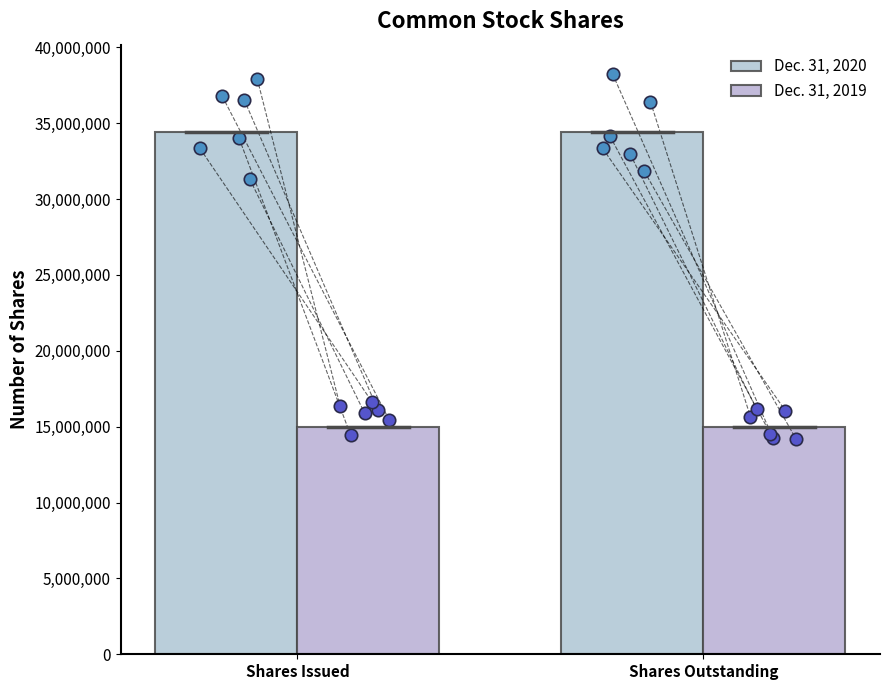

Which series contains the highest Y value?

Dec. 31, 2020